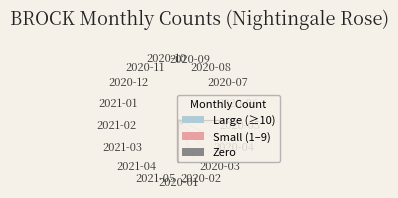

Does the chart contain any negative values?

No